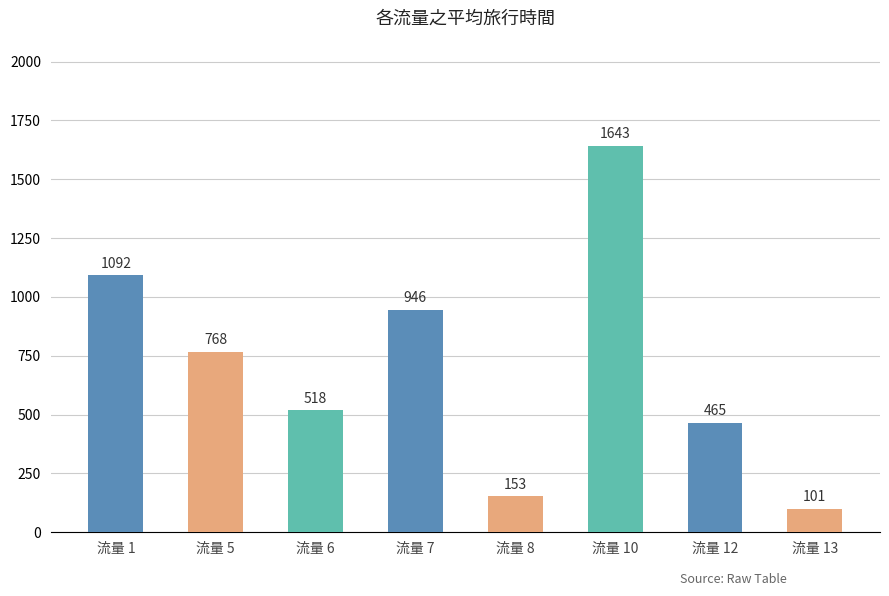

What is the difference between the second highest and second lowest values?

939